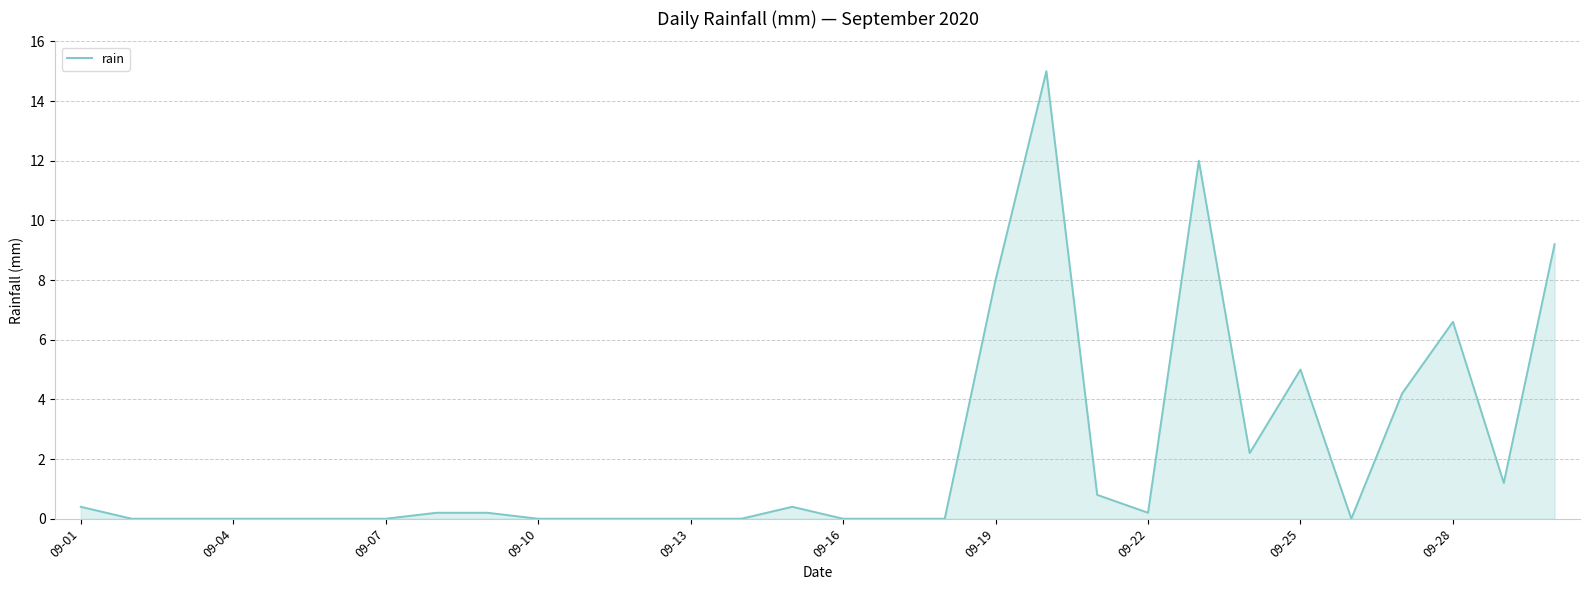

What is the difference between the second highest and minimum values?

12.0